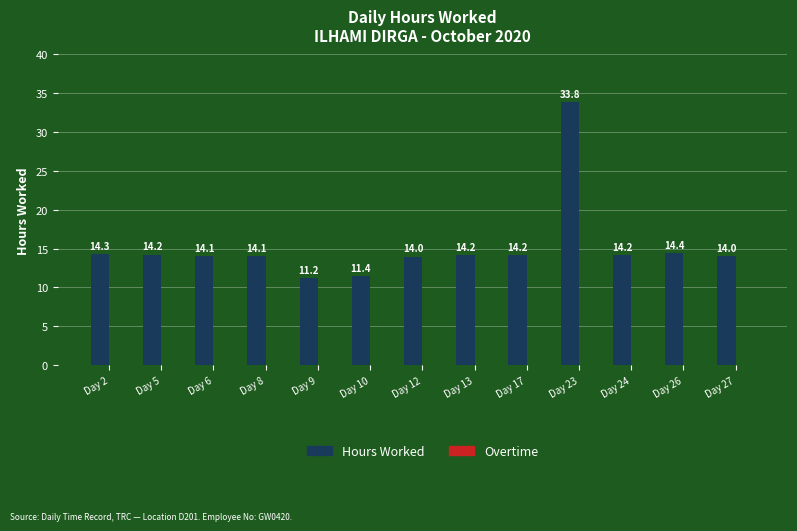

What is the greatest value displayed?

33.8